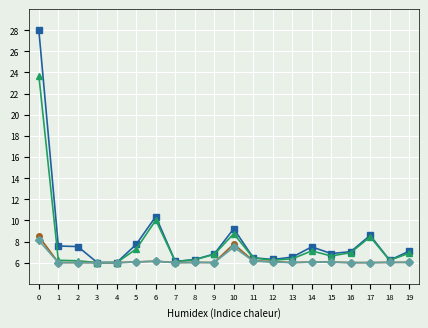

What is the total value across all series at 18?

24.5